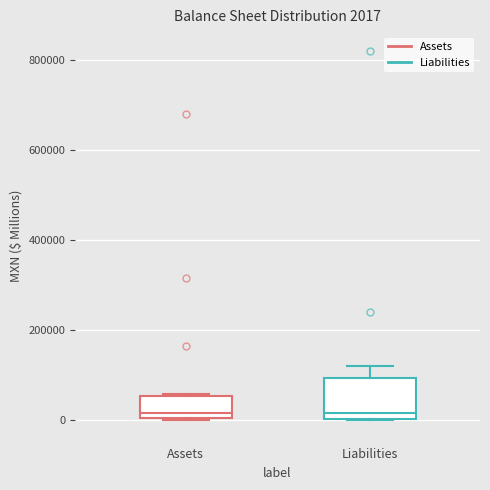

Comparing the boxes themselves (not the whiskers), which one is the tallest?

Liabilities